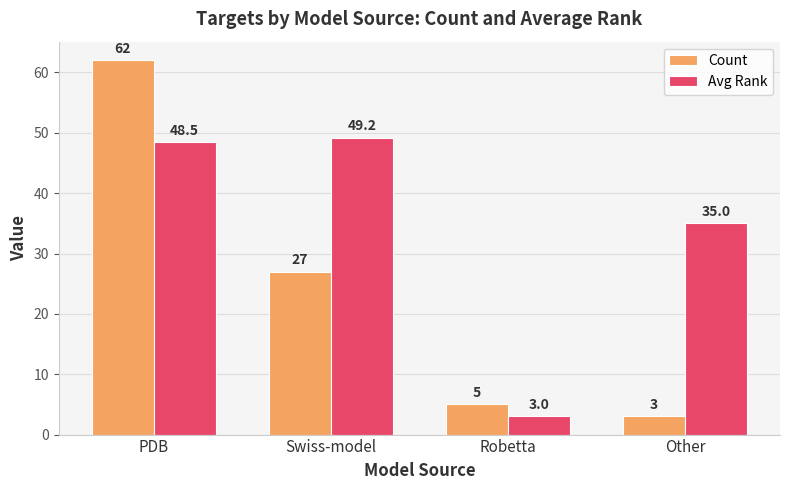

Which series changed the most between Robetta and Other?

Avg Rank